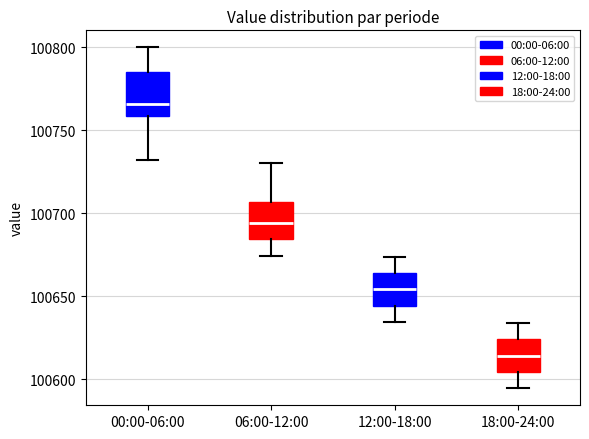

Reading left to right, read every box against the y-axis: the position of its median line, the range the box covers, and the ends of its whiskers. The values are not printed on the chart, so give them approximately, as read against the axis.

00:00-06:00: median 100765, box 100760 to 100785, whiskers 100730 to 100800
06:00-12:00: median 100695, box 100685 to 100705, whiskers 100675 to 100730
12:00-18:00: median 100655, box 100645 to 100665, whiskers 100635 to 100675
18:00-24:00: median 100615, box 100605 to 100625, whiskers 100595 to 100635